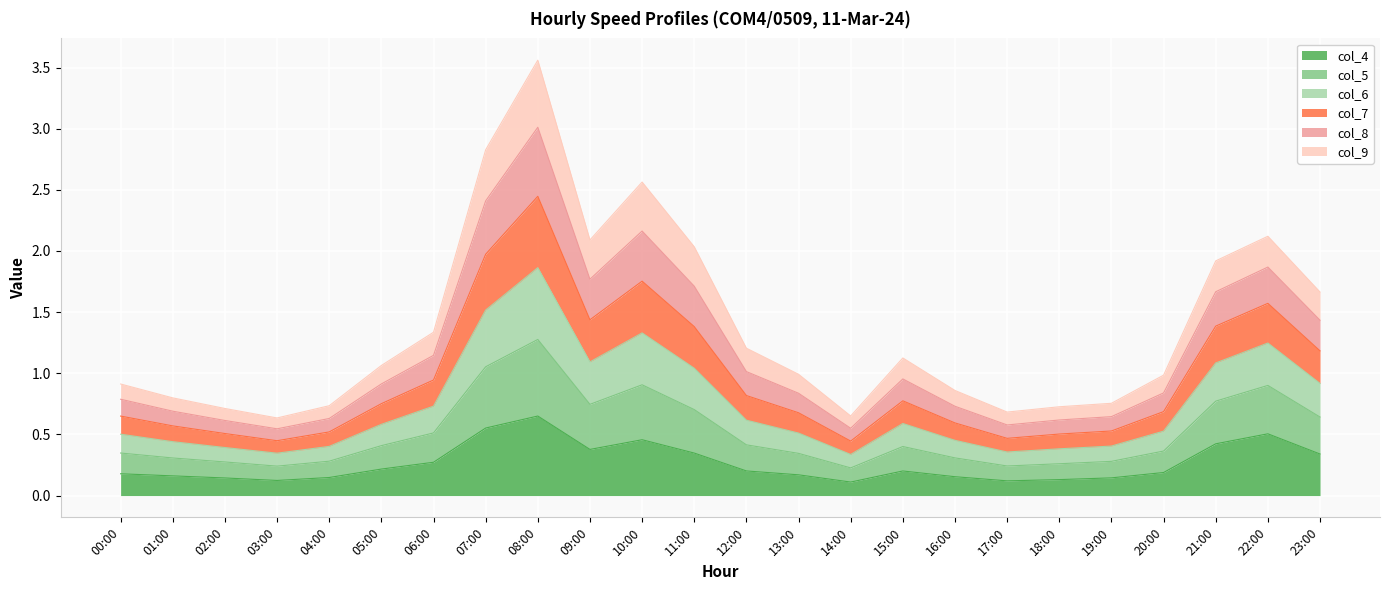

What is the total value across all series at 20:00?

1.0